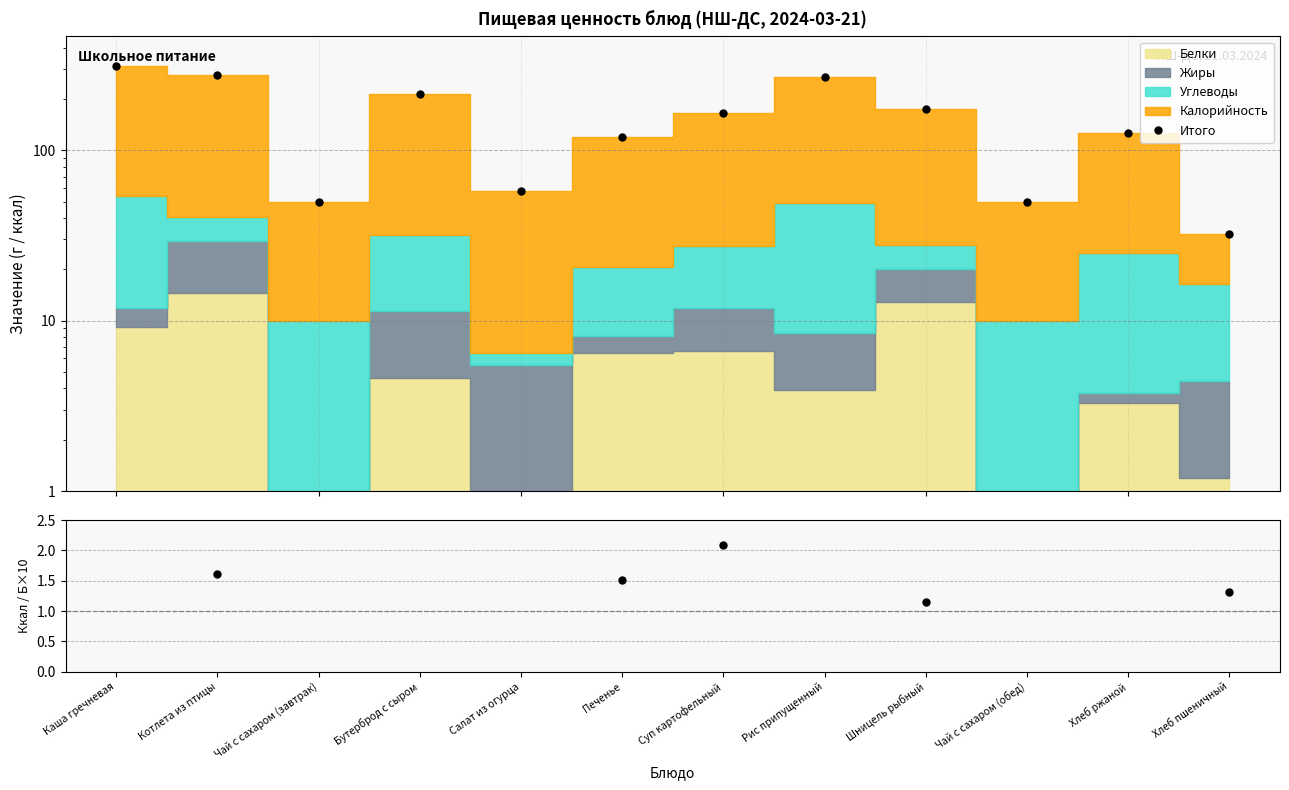

Does the chart have visible grid lines?

Yes